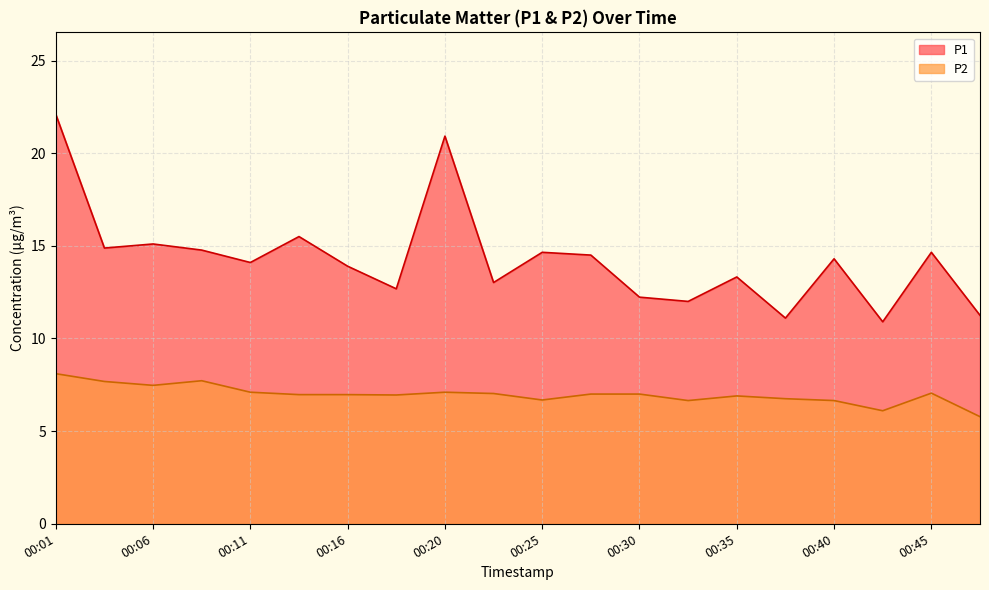

At which label is P1 closest to 16?

00:13